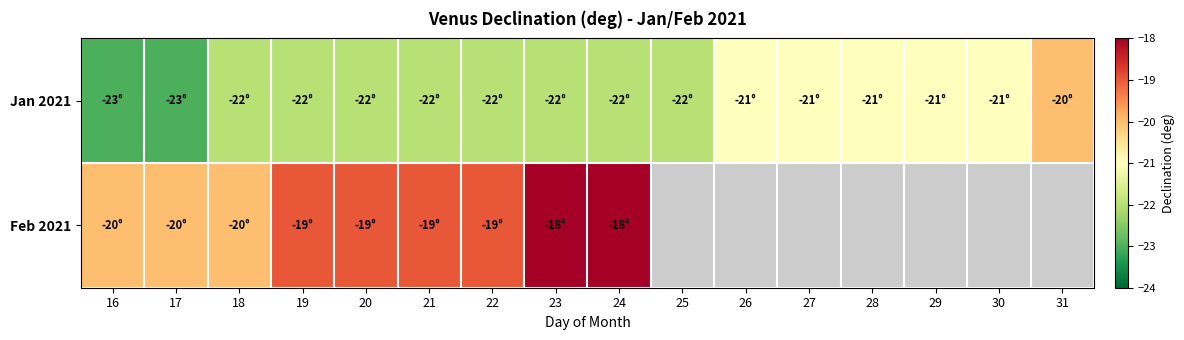

At which label does Feb 2021 reach its minimum?

16